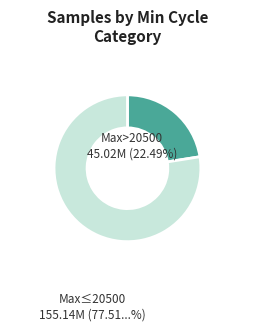

Is there a majority slice in this chart?

Yes